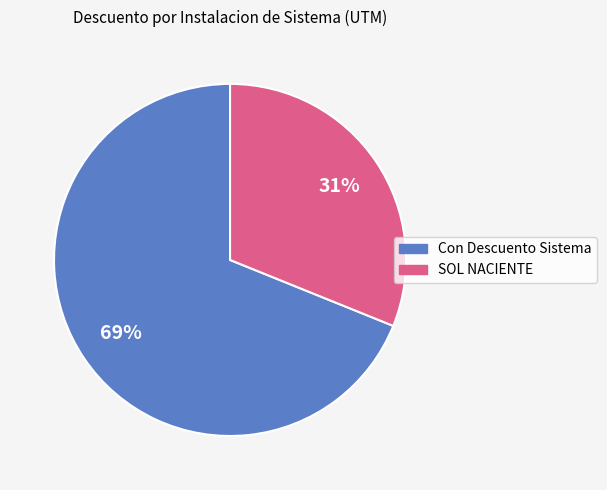

To the nearest percent, what is the average slice percentage?

50%